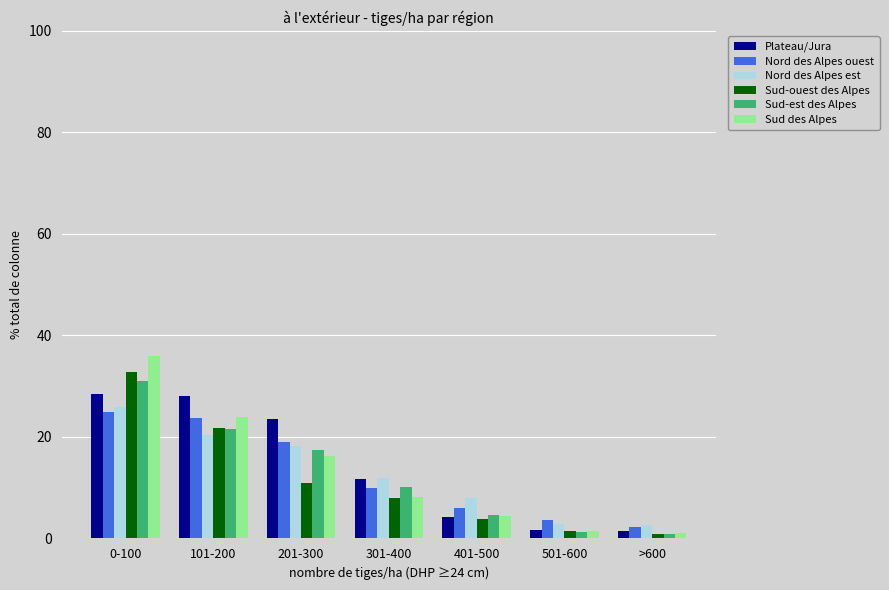

At which category is the sum across all series the highest?

0-100